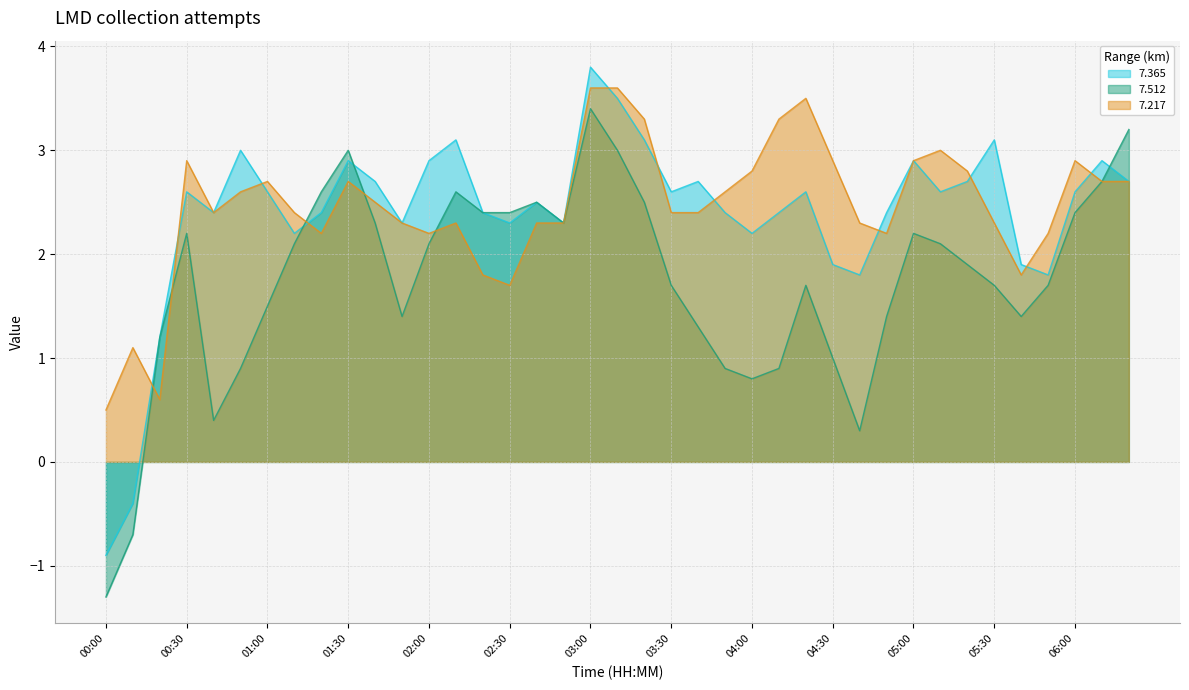

At how many categories does at least one series exceed 2?

35